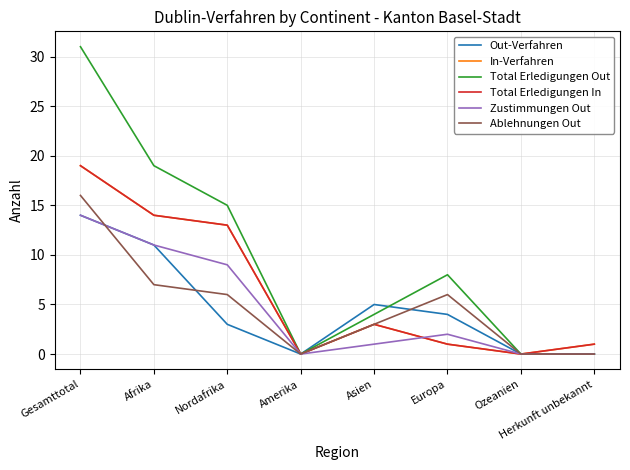

The value of Total Erledigungen In at Europa is 1. True or false?

True